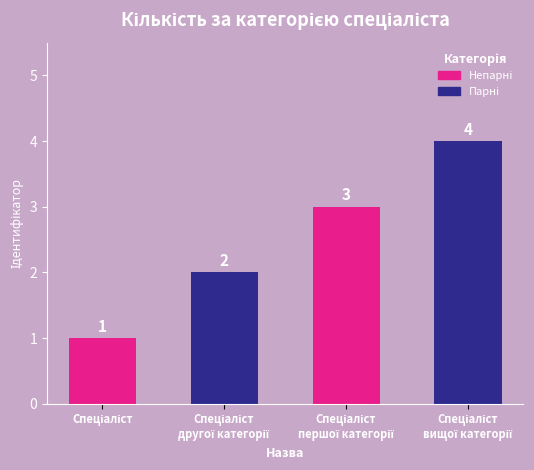

Count the values in the range 2 to 4.

3